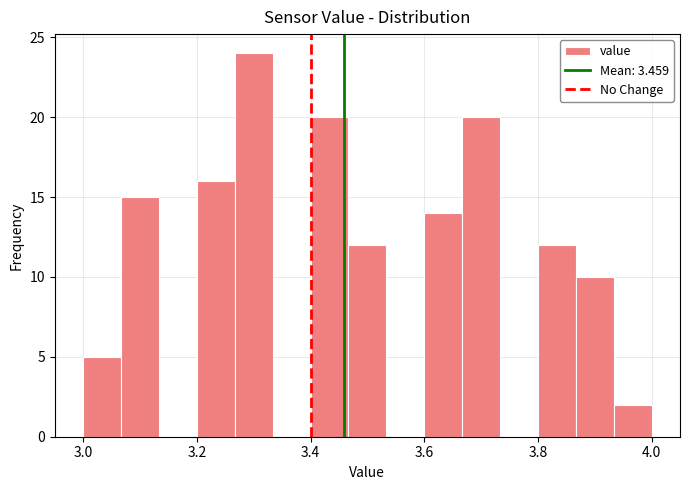

Read against the x-axis, roughly where is the centre of the tallest bar?

3.30